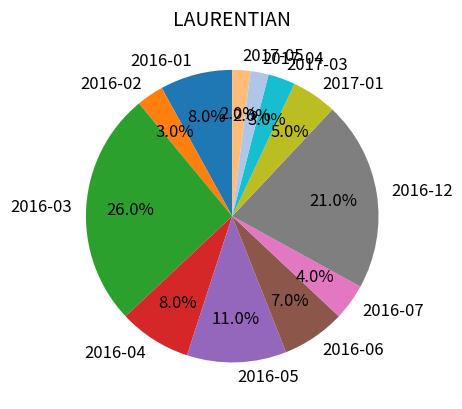

Does 2016-01 represent more than half of the total?

No